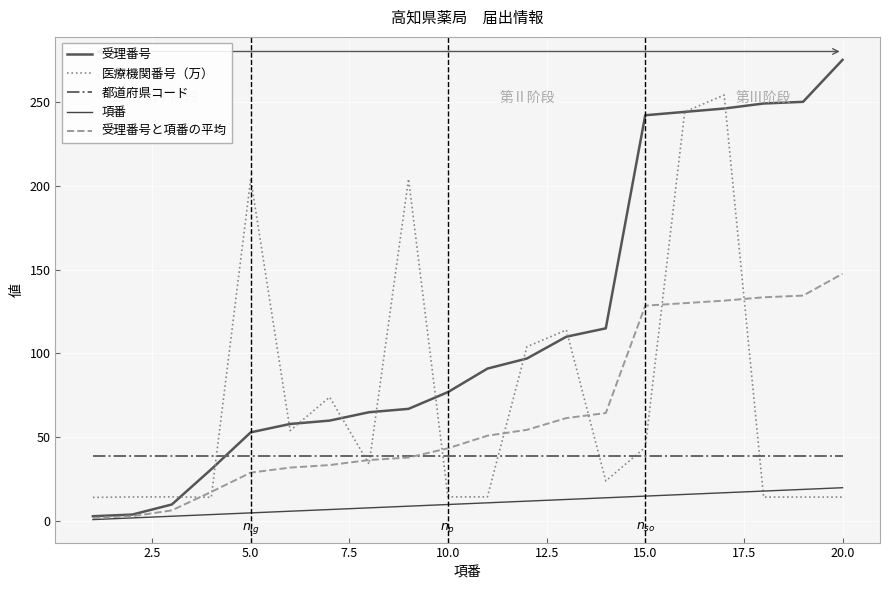

Is this an area chart (filled region under the line)?

No